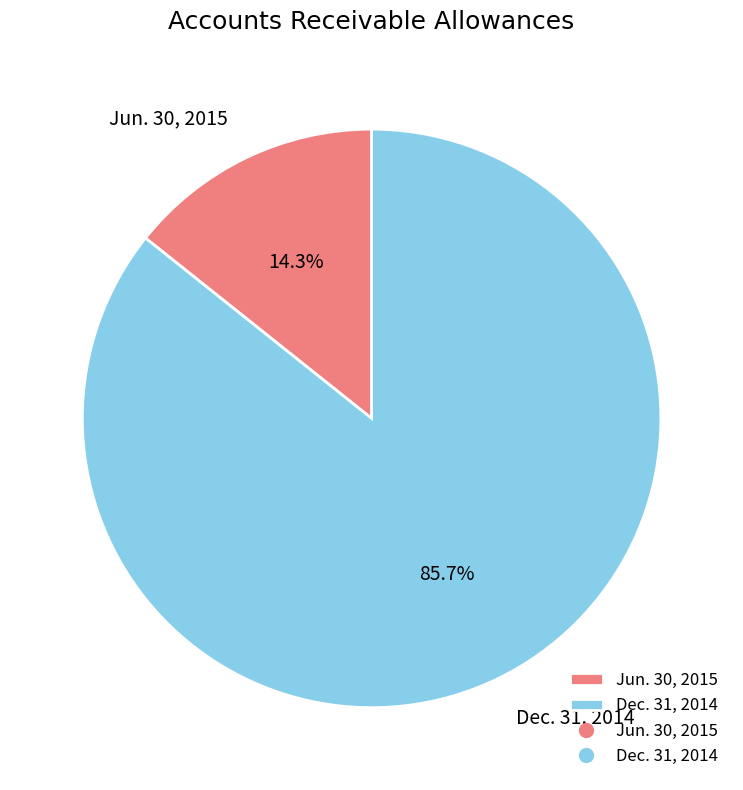

What is the smallest slice in the pie chart?

Jun. 30, 2015